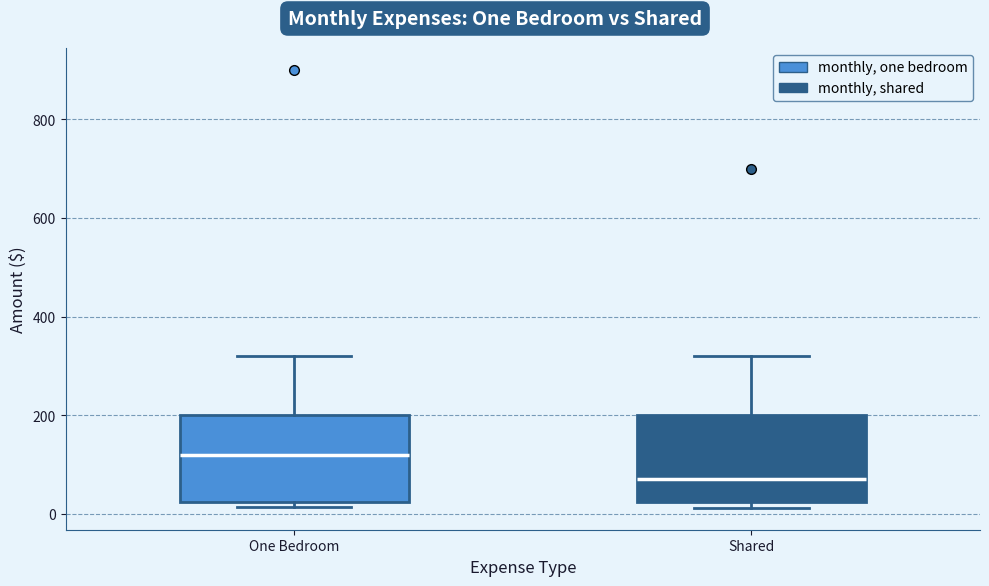

Reading left to right, read every box against the y-axis: the position of its median line, the range the box covers, and the ends of its whiskers. The values are not printed on the chart, so give them approximately, as read against the axis.

One Bedroom: median 120, box 20 to 200, whiskers 20 (just below the box's lower edge) to 320
Shared: median 80, box 20 to 200, whiskers 20 (just below the box's lower edge) to 320